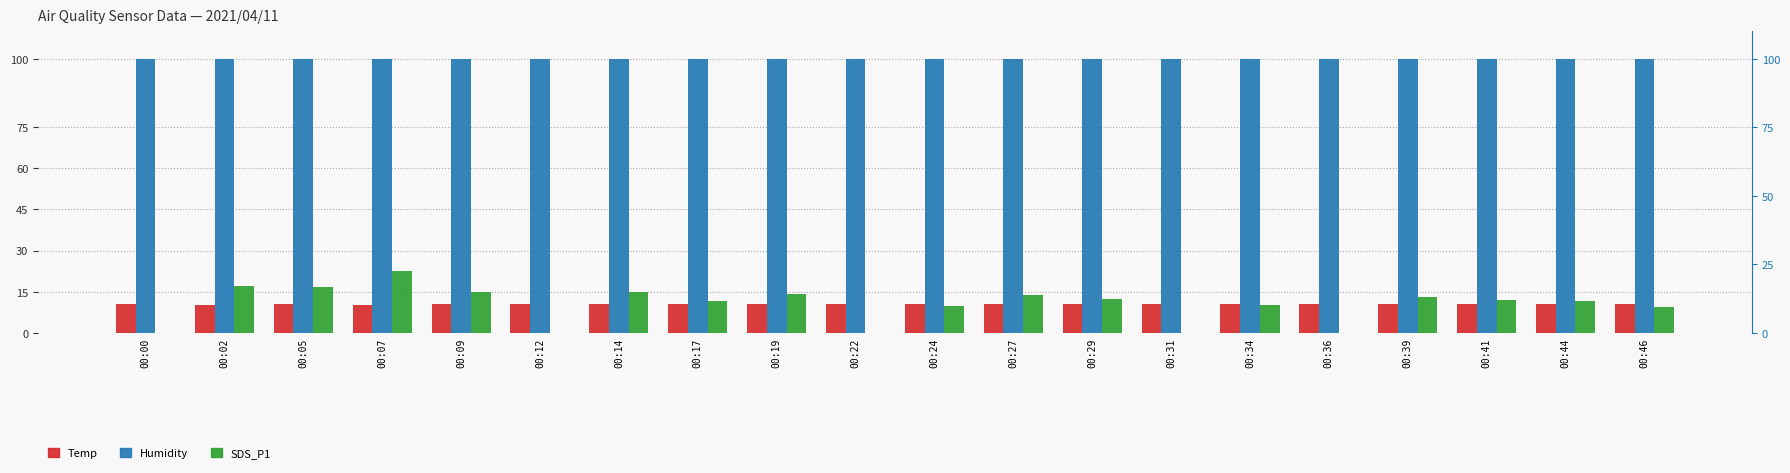

Is the value of Temp at 00:34 greater than the value of SDS_P1 at 00:29?

No